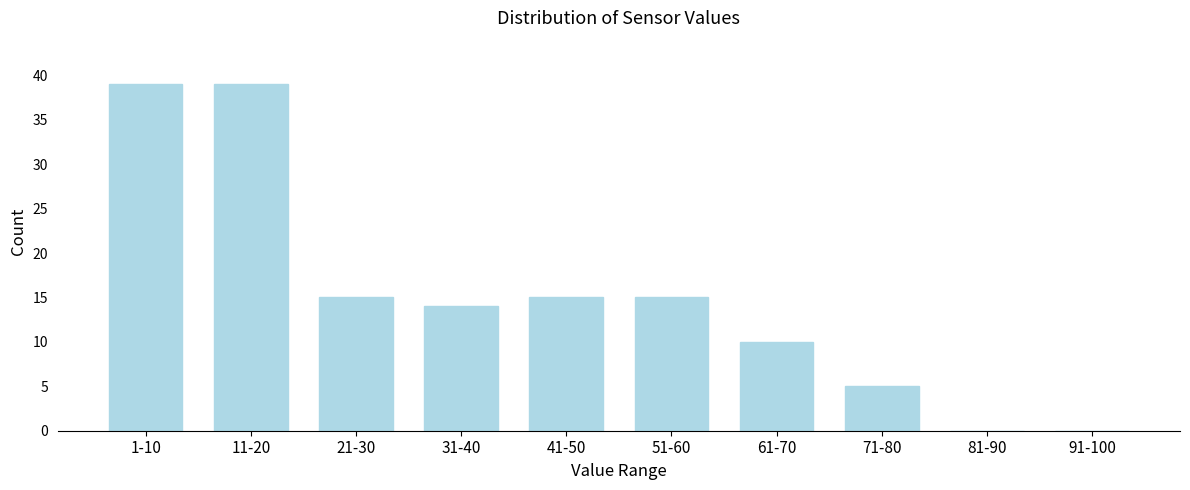

Reading left to right, what are all the values shown in this chart?

1-10=39	11-20=39	21-30=15	31-40=14	41-50=15	51-60=15	61-70=10	71-80=5	81-90=0	91-100=0